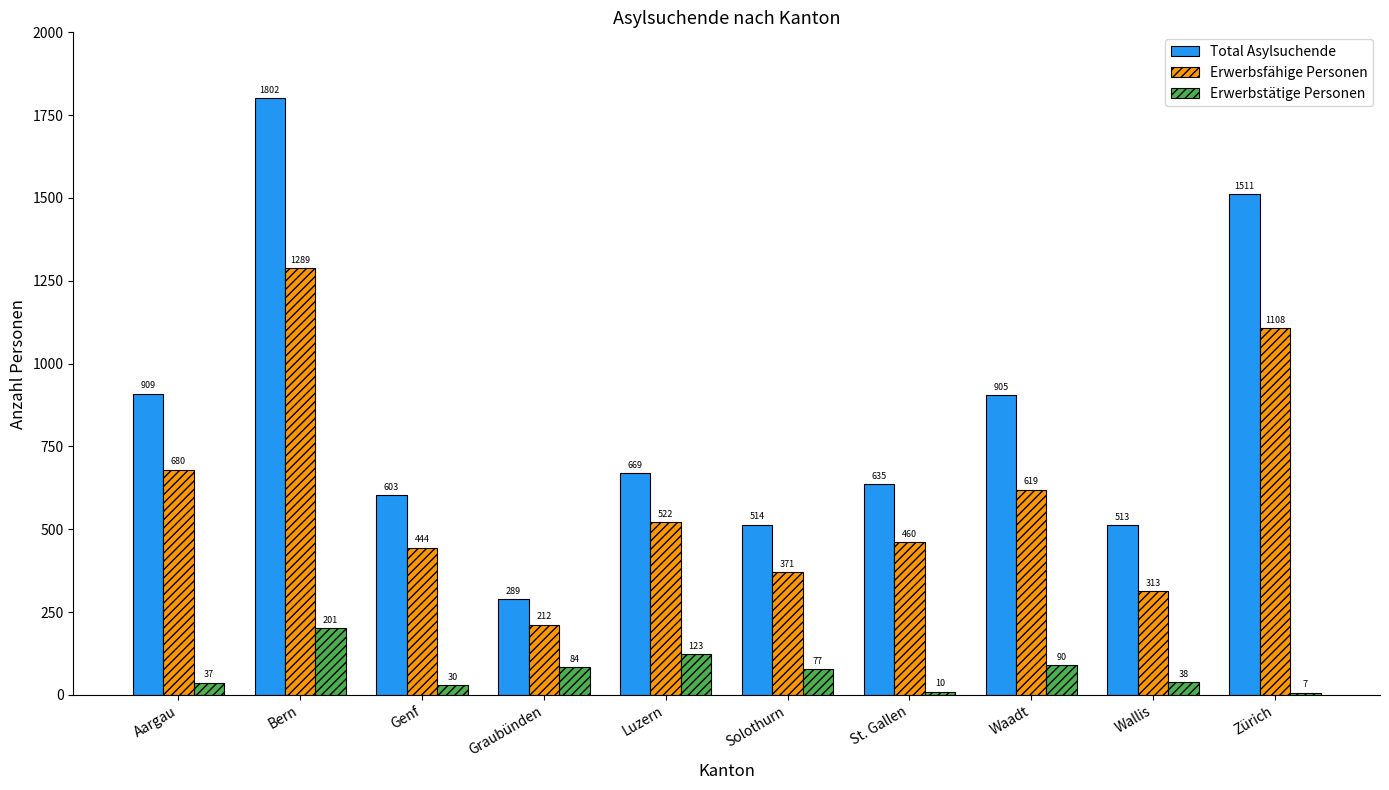

The value of Erwerbstätige Personen at Luzern is 50. True or false?

False